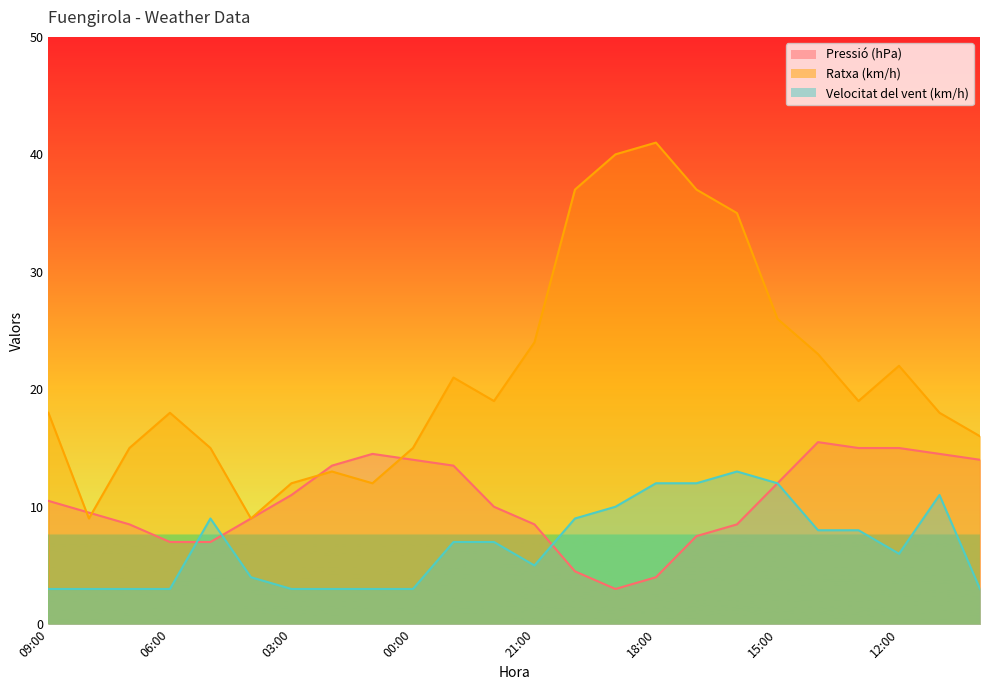

Which has a higher value, 12:00 or 14:00?

14:00